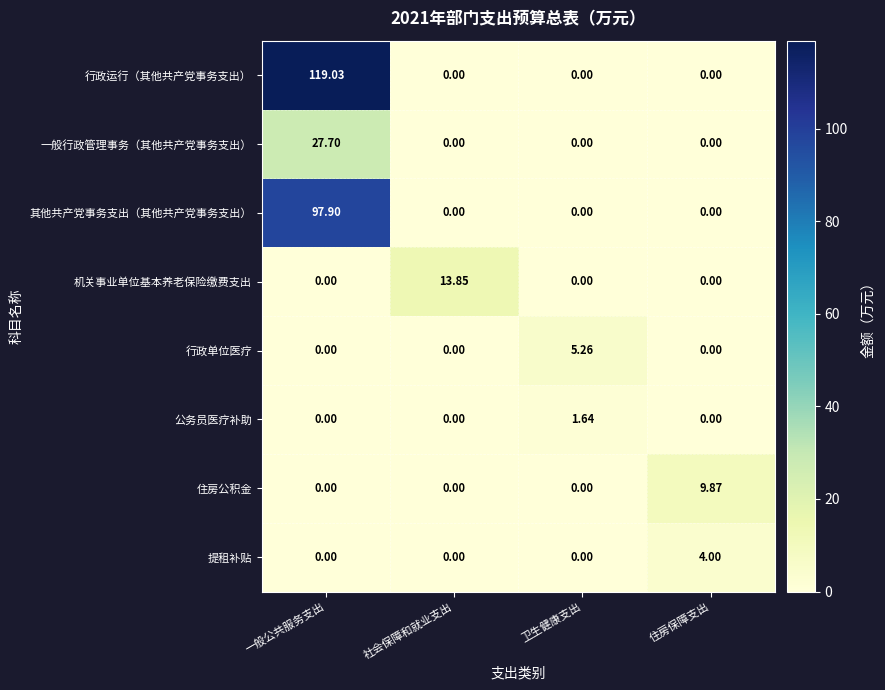

Which series has the widest spread of values?

行政运行（其他共产党事务支出）